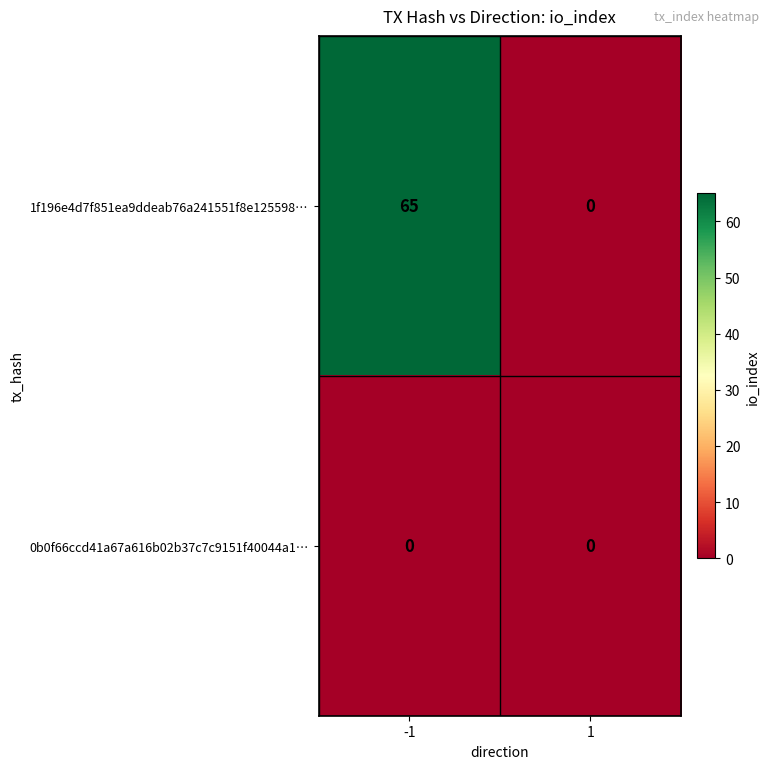

List the series in order of their peak value, lowest first.

0b0f66ccd41a67a616b02b37c7c9151f40044a1…, 1f196e4d7f851ea9ddeab76a241551f8e125598…